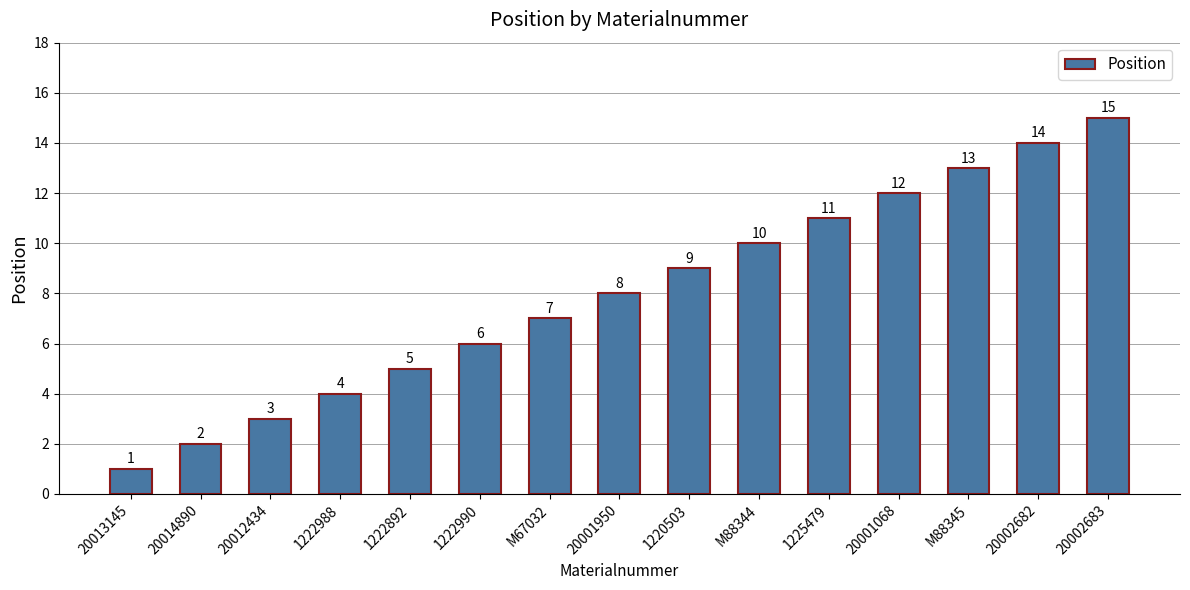

Which label corresponds to the smallest value in the chart?

20013145